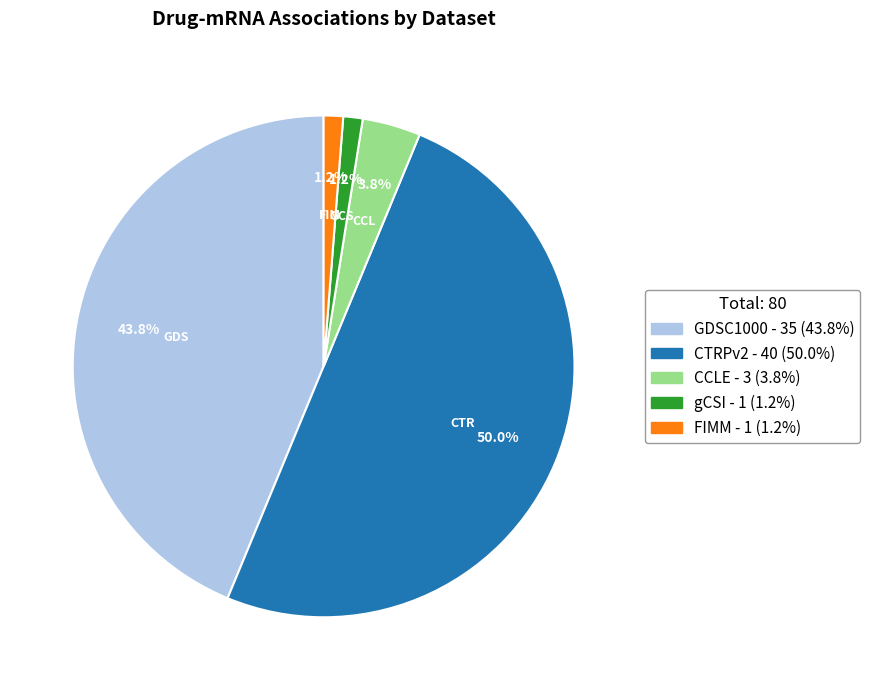

Which slice is the largest?

CTRPv2